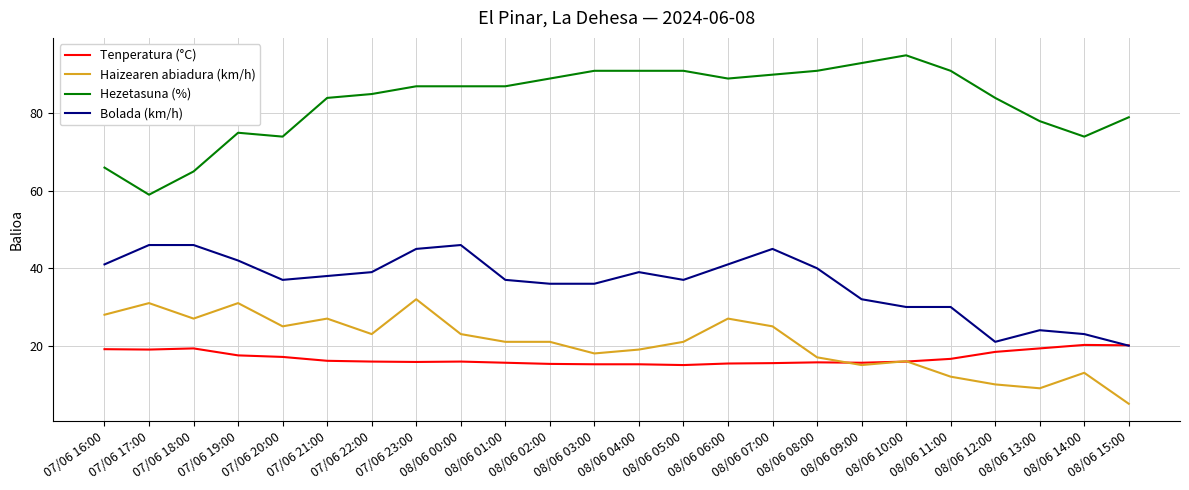

True or false: Hezetasuna (%) and Tenperatura (°C) intersect in this chart.

False